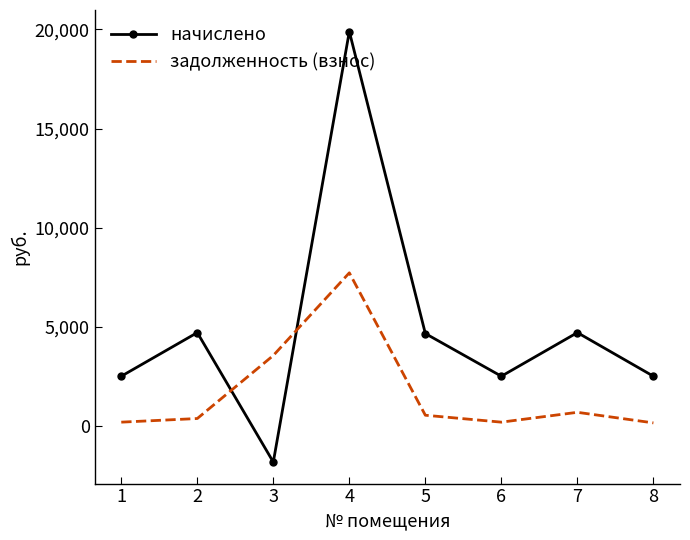

Rank the series by their average value, from lowest to highest.

задолженность (взнос), начислено